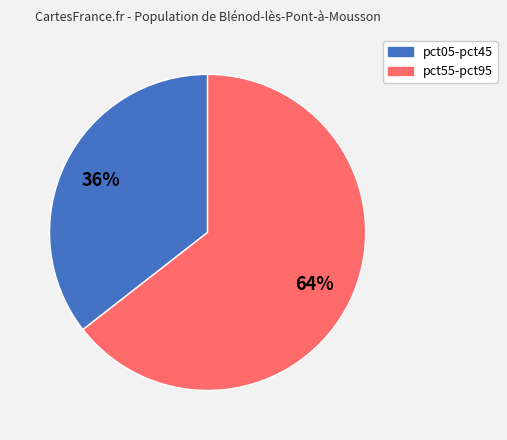

Is there any slice that represents more than half of the pie?

Yes